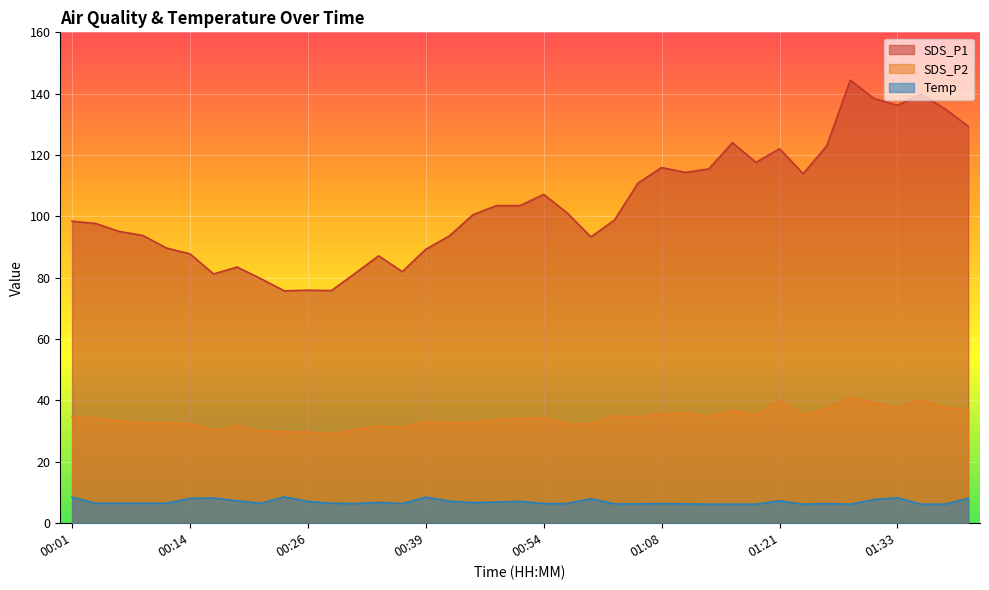

Reading right to left, transcribe all the data shown in this chart.

SDS_P1: 01:41=129.4	01:38=135.2	01:36=139.8	01:33=136.2	01:31=138.4	01:28=144.4	01:26=123.0	01:23=113.9	01:21=122.0	01:18=117.6	01:16=124.0	01:13=115.5	01:11=114.3	01:08=115.9	01:06=110.9	01:04=98.8	01:01=93.3	00:59=101.1	00:54=107.2	00:51=103.5	00:49=103.5	00:46=100.5	00:41=93.7	00:39=89.3	00:36=82.0	00:34=87.2	00:31=81.4	00:29=75.8	00:26=76.0	00:24=75.8	00:21=79.7	00:19=83.5	00:16=81.2	00:14=87.8	00:11=89.7	00:09=93.8	00:06=95.1	00:03=97.7	00:01=98.4
SDS_P2: 01:41=36.9	01:38=37.6	01:36=40.3	01:33=37.7	01:31=39.2	01:28=41.1	01:26=37.4	01:23=35.4	01:21=39.9	01:18=35.3	01:16=36.6	01:13=34.8	01:11=36.0	01:08=35.5	01:06=34.6	01:04=35.1	01:01=32.5	00:59=32.3	00:54=34.5	00:51=34.1	00:49=33.8	00:46=33.1	00:41=32.7	00:39=33.0	00:36=31.2	00:34=31.7	00:31=30.5	00:29=29.1	00:26=29.7	00:24=29.8	00:21=30.1	00:19=31.8	00:16=30.4	00:14=32.4	00:11=32.7	00:09=32.7	00:06=33.4	00:03=34.2	00:01=34.8
Temp: 01:41=8.1	01:38=6.2	01:36=6.2	01:33=8.3	01:31=7.7	01:28=6.2	01:26=6.4	01:23=6.2	01:21=7.3	01:18=6.2	01:16=6.2	01:13=6.2	01:11=6.3	01:08=6.4	01:06=6.3	01:04=6.3	01:01=8.0	00:59=6.4	00:54=6.4	00:51=7.1	00:49=6.9	00:46=6.7	00:41=7.2	00:39=8.5	00:36=6.4	00:34=6.8	00:31=6.4	00:29=6.5	00:26=7.1	00:24=8.6	00:21=6.5	00:19=7.3	00:16=8.2	00:14=8.1	00:11=6.5	00:09=6.5	00:06=6.5	00:03=6.5	00:01=8.5